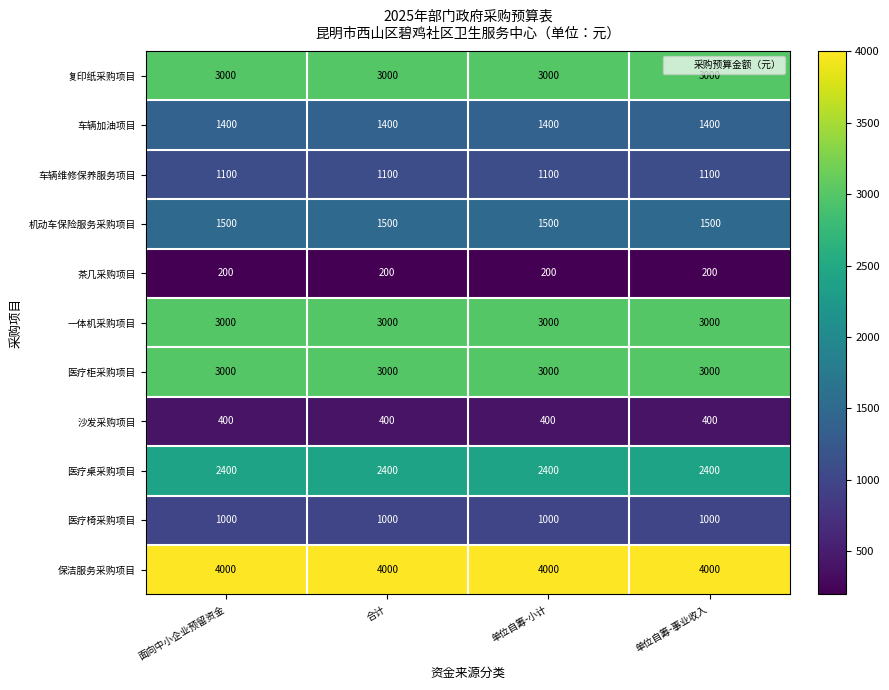

What is the minimum value for 机动车保险服务采购项目?

1500